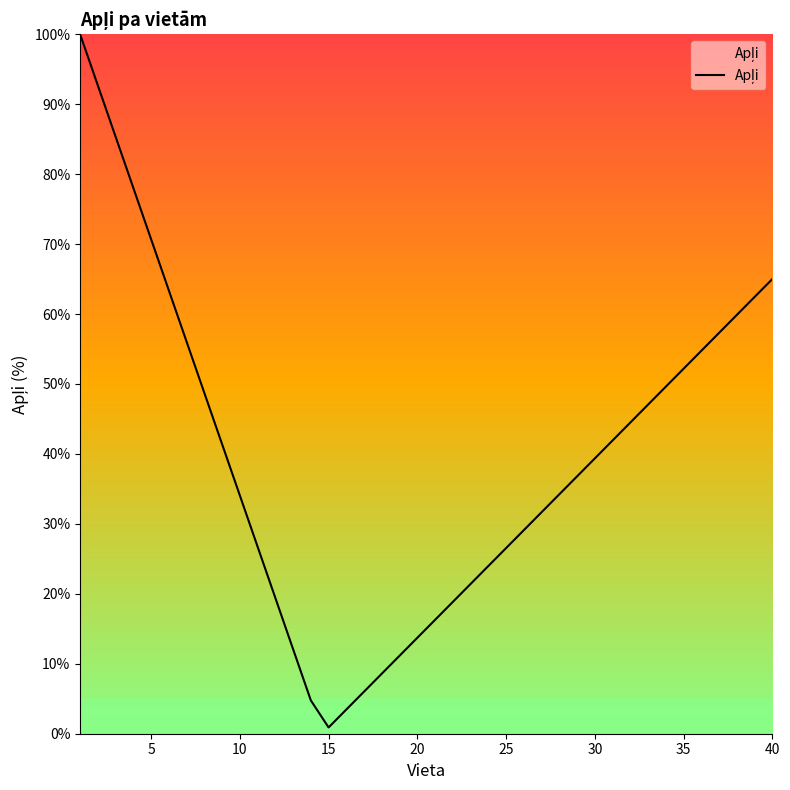

What is the difference between the maximum and minimum values?

99.1